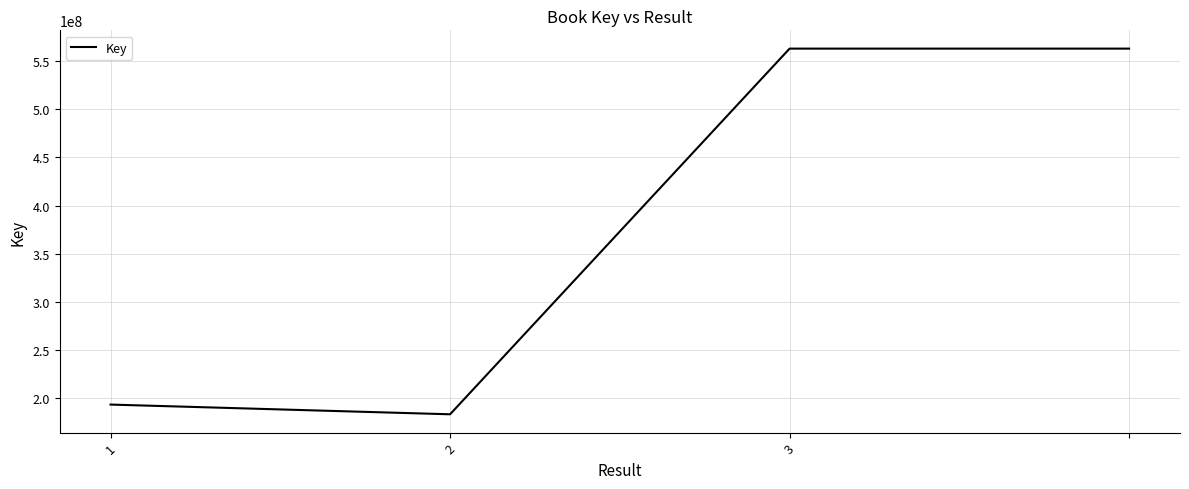

What is the smallest value displayed?

183517150